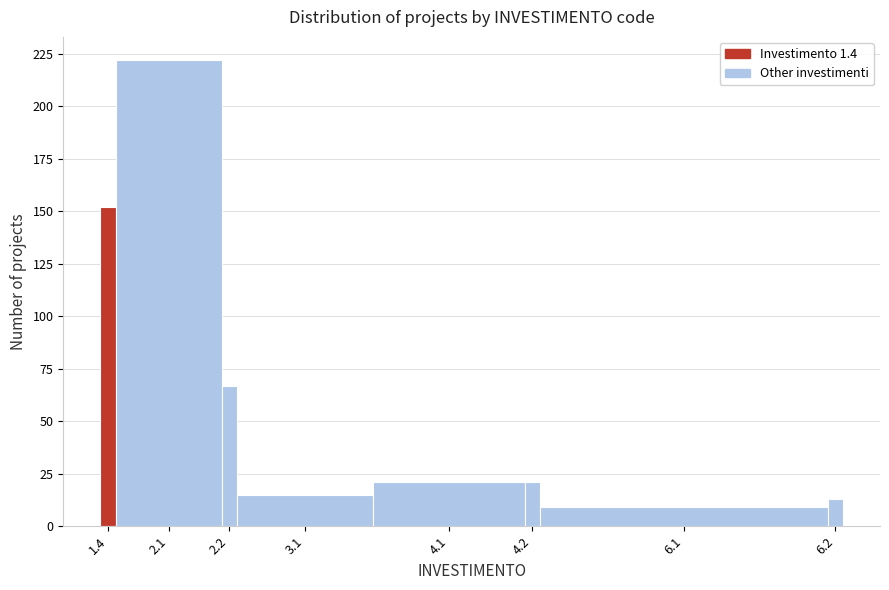

Reading left to right, transcribe all the data shown in this chart.

152	222	67	15	21	21	9	13